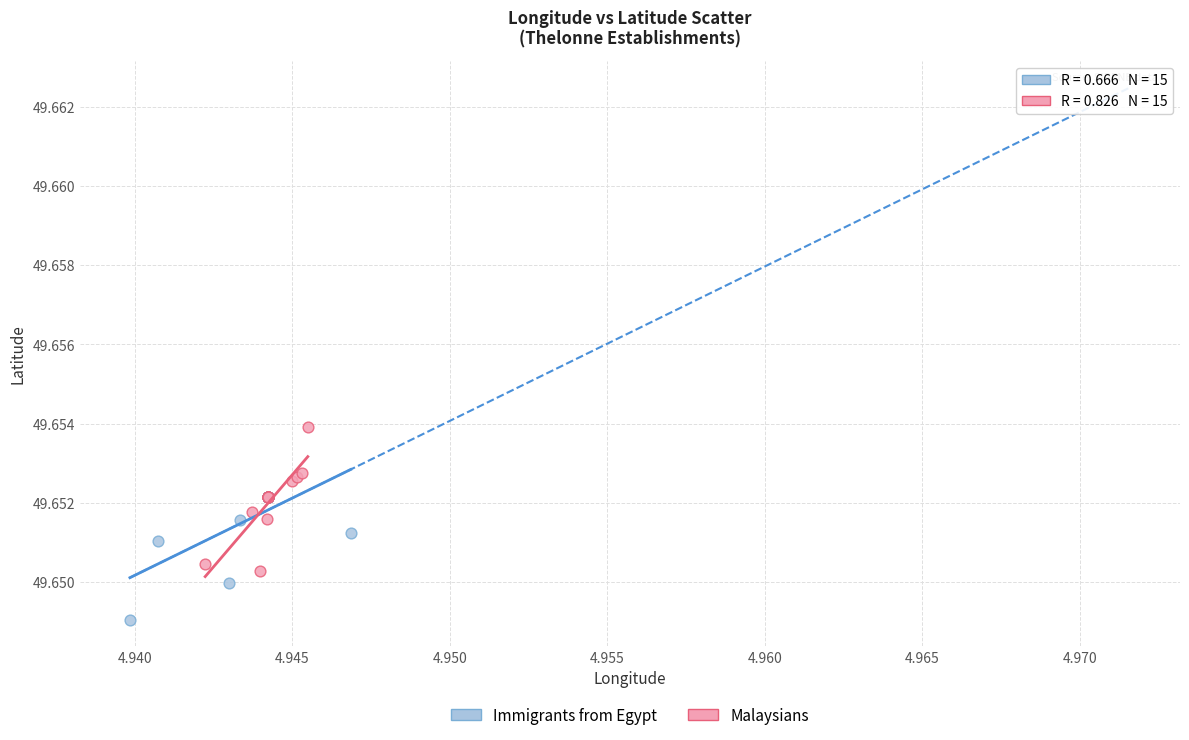

Which series contains the lowest Y value?

Immigrants from Egypt